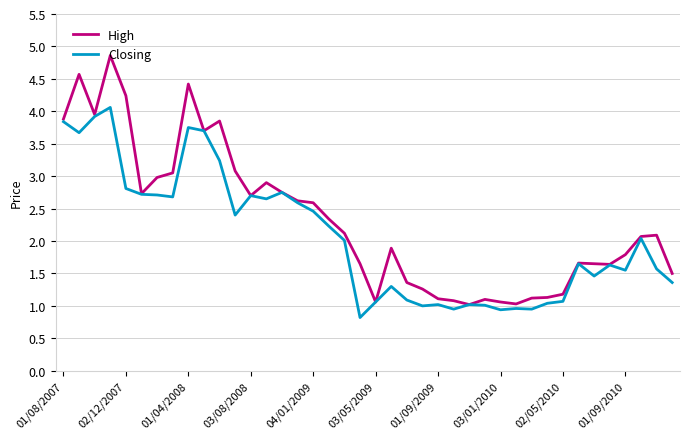

Rank the series by their average value, from highest to lowest.

High, Closing